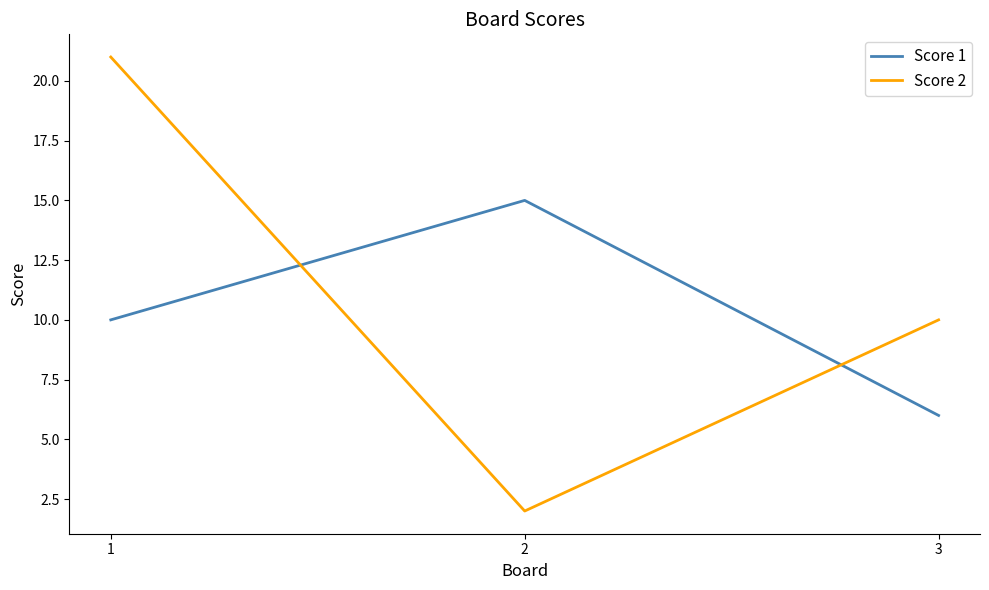

At 3, list the series in order from largest to smallest.

Score 2, Score 1